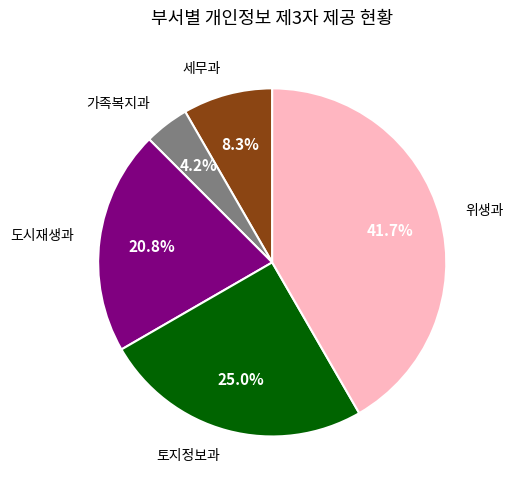

Is 토지정보과 the majority of the pie?

No